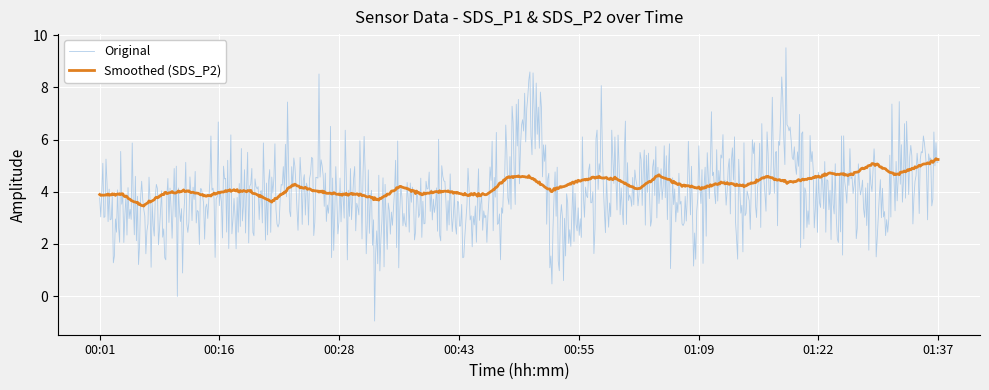

Rank the series by their maximum value, from highest to lowest.

Original, Smoothed (SDS_P2)